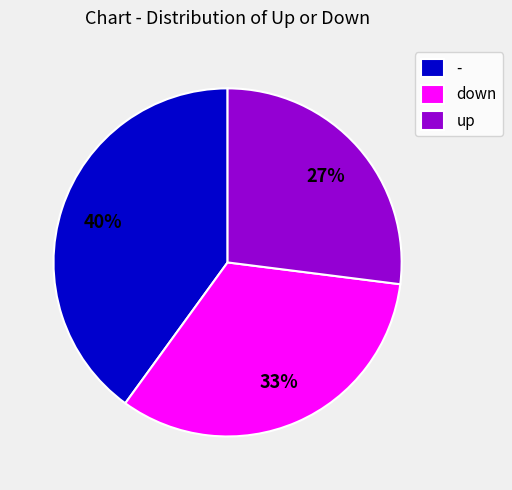

To the nearest percent, what portion does - represent?

40%